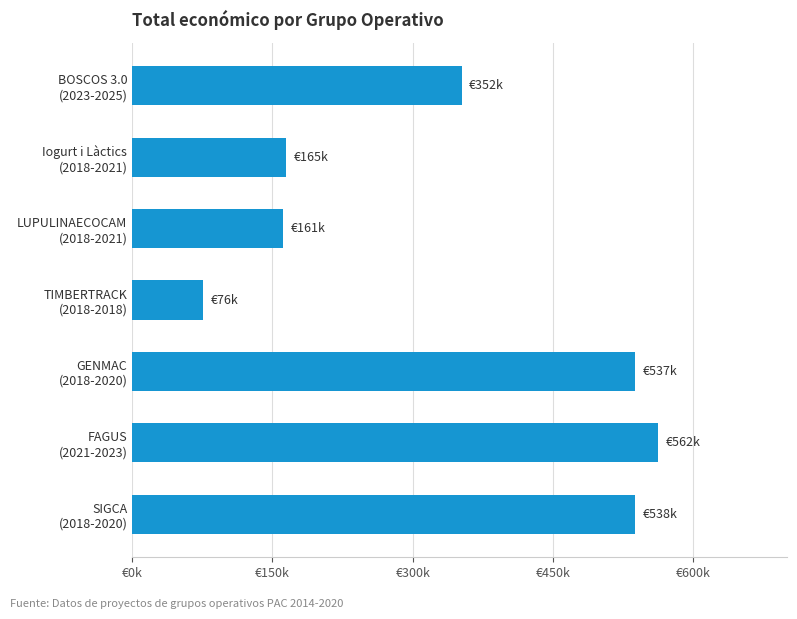

What is the average value?

341595